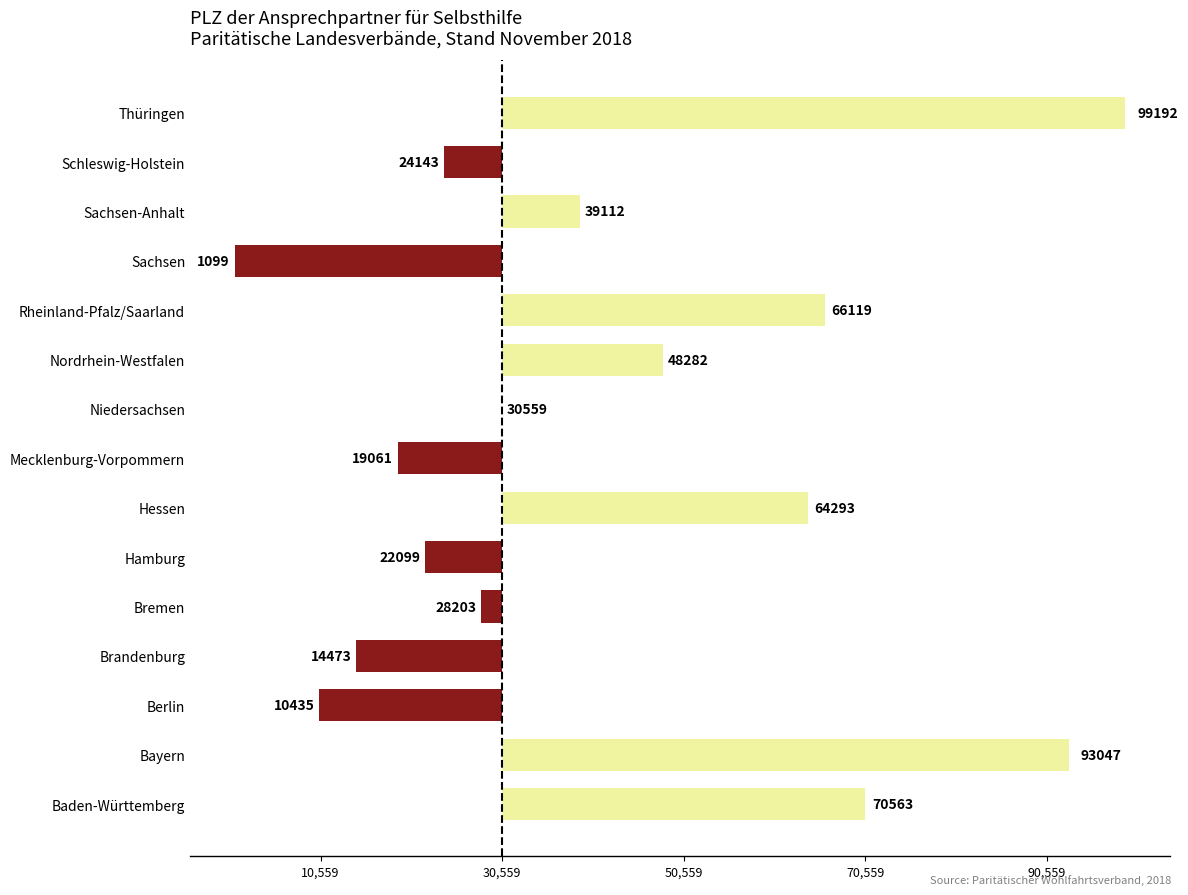

Are the bars horizontal?

Yes